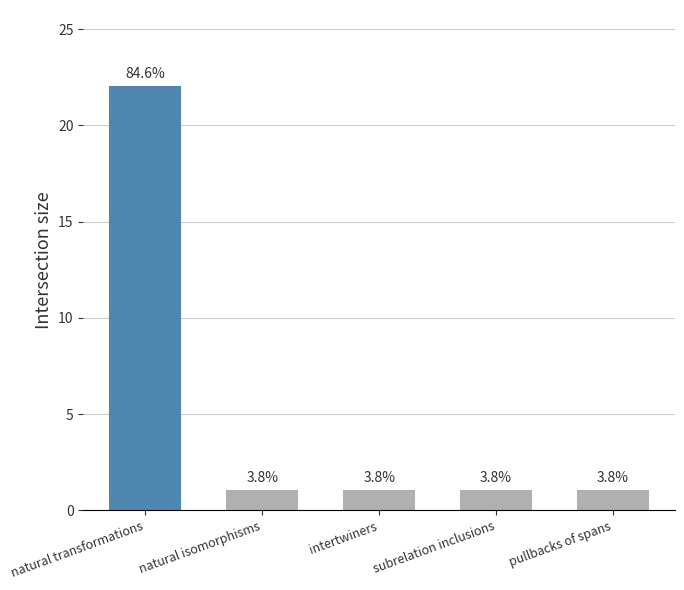

What is the difference between the maximum and minimum values?

21